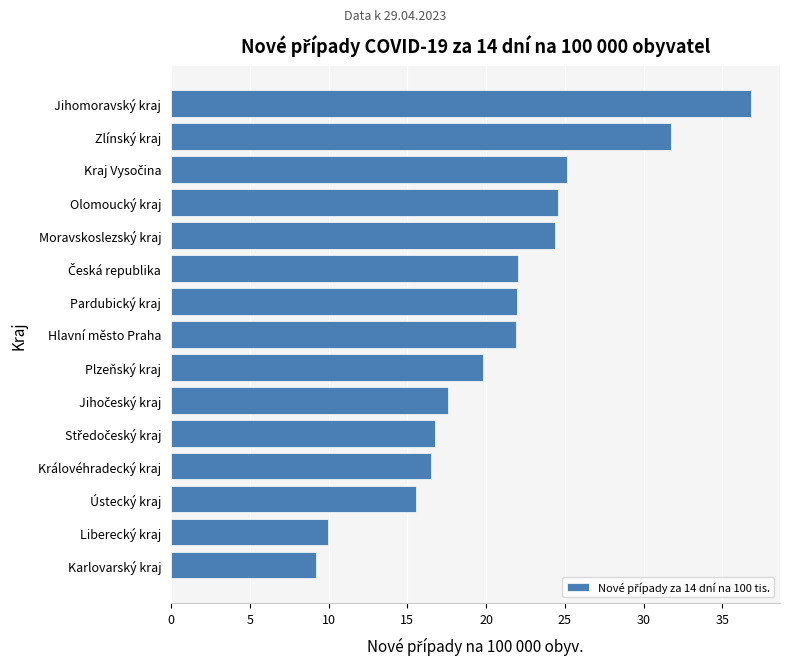

What is the average value?

20.9